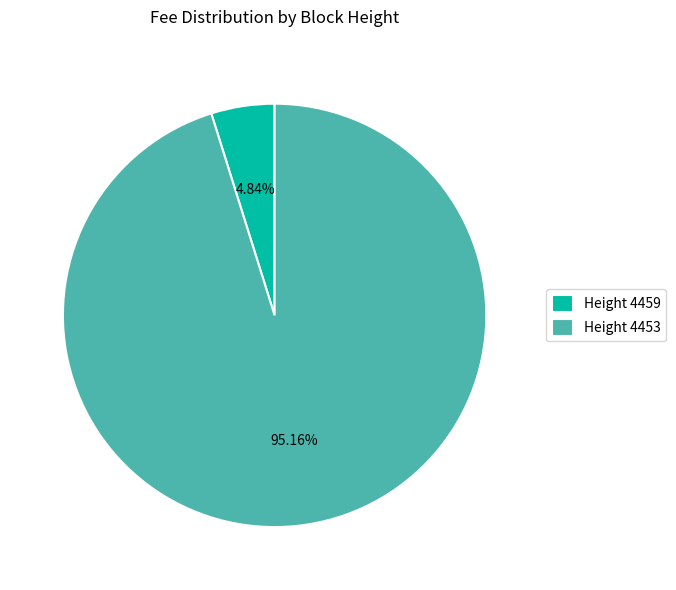

Rank the categories by value from highest to lowest.

Height 4453, Height 4459